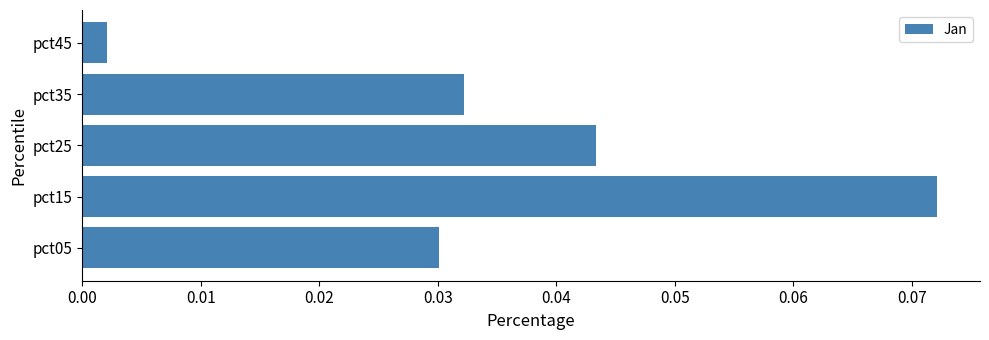

Rank the categories by value from highest to lowest.

pct15, pct25, pct35, pct05, pct45